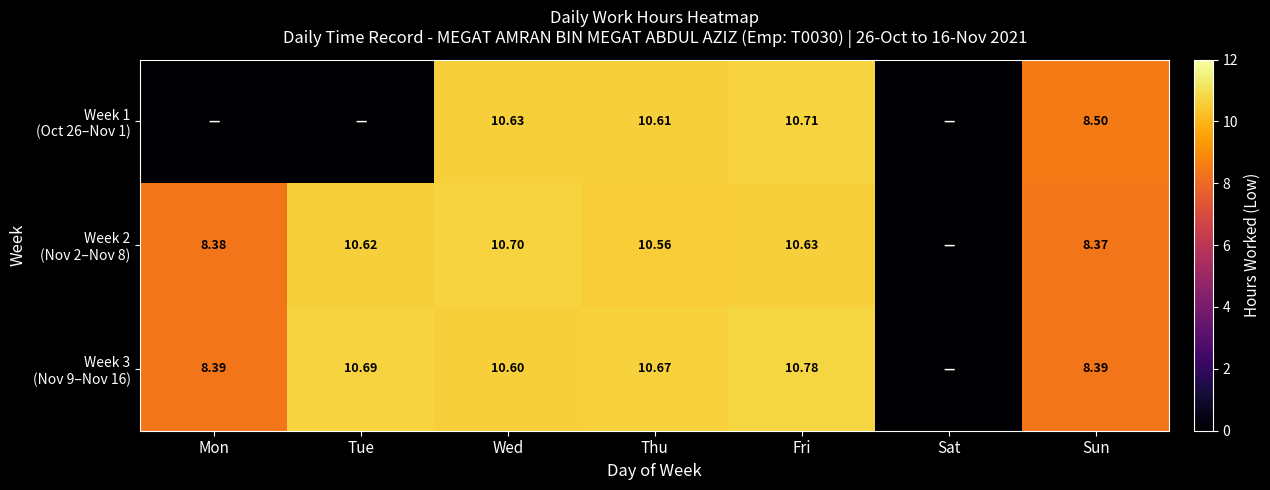

At which label does Week 3 (Nov 9–Nov 16) first exceed 10?

Tue